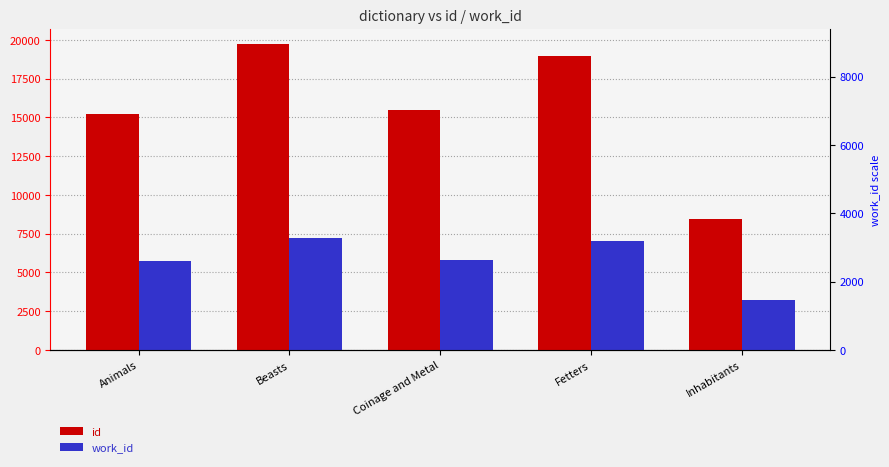

At how many categories does at least one series exceed 12994?

4